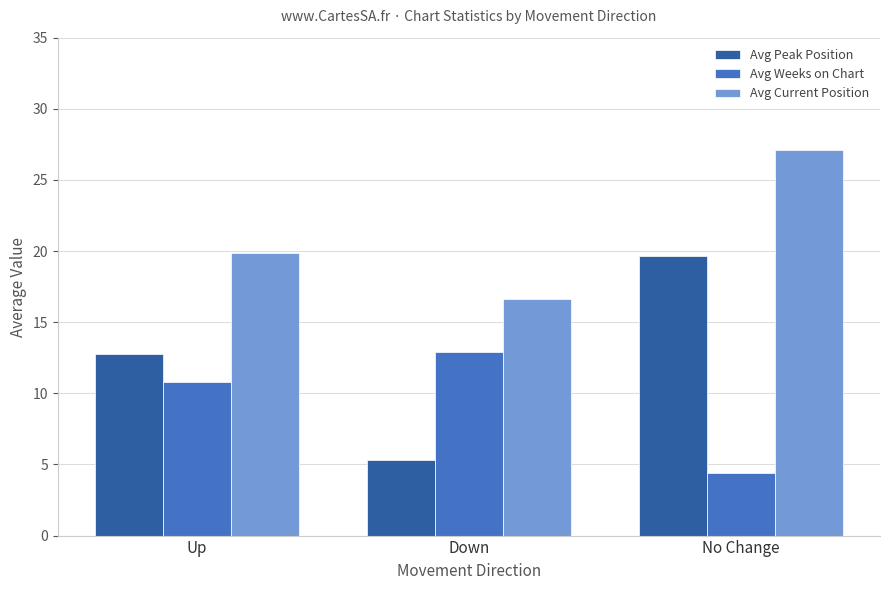

How many groups of bars are there?

3